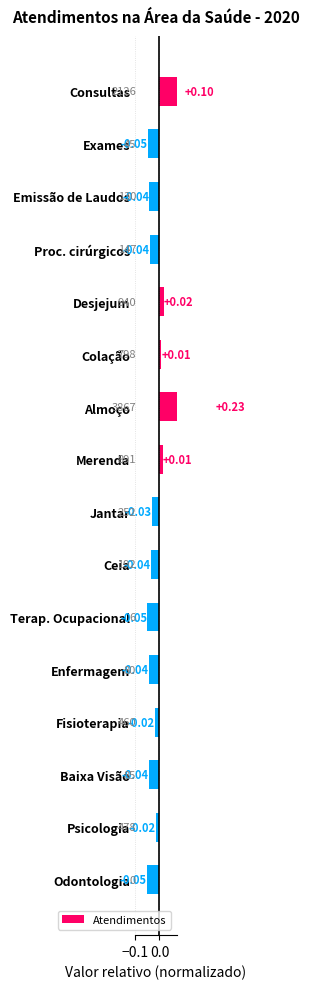

Count the number of categories in the chart.

16